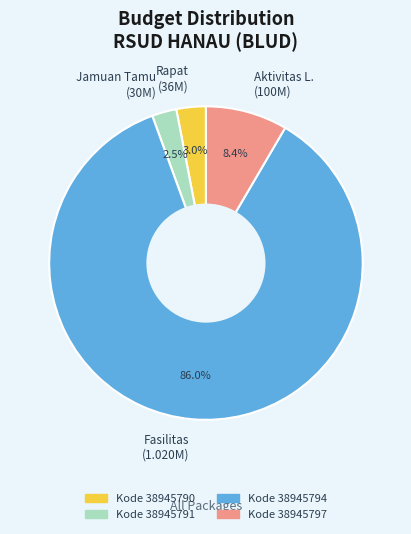

Which slice is the largest?

Fasilitas (1.020M)